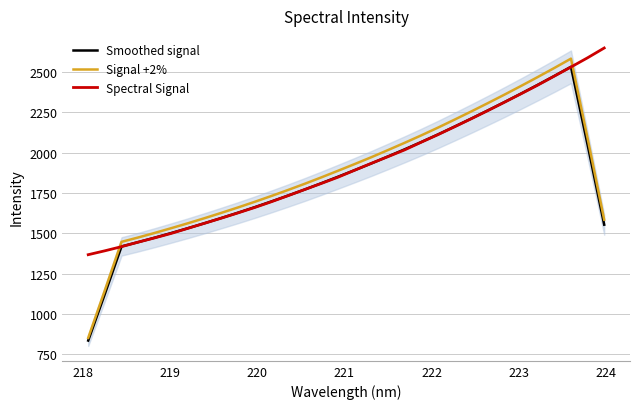

Where do Spectral Signal and Smoothed signal first cross each other?

218 and 219